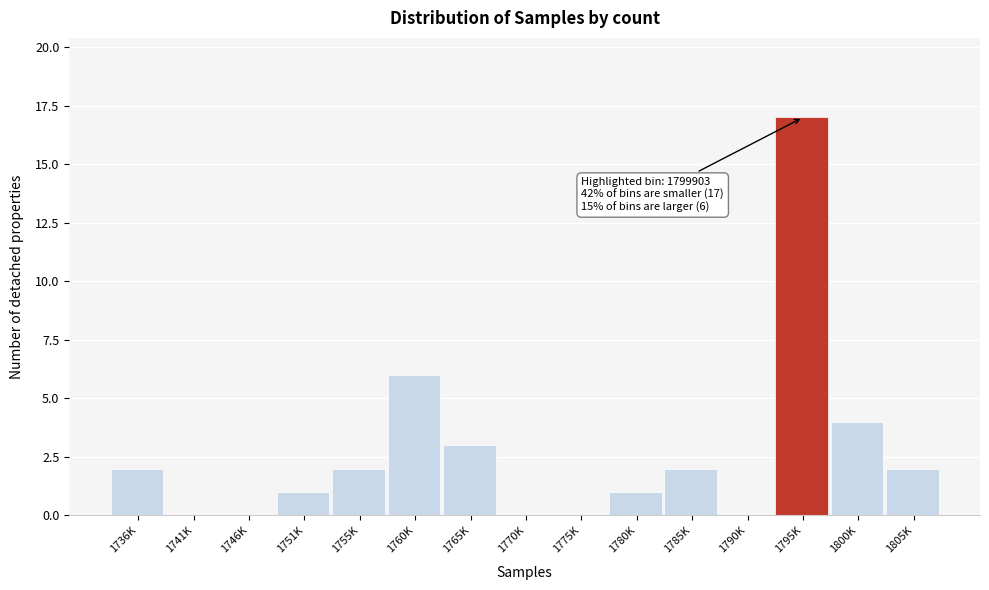

Reading left to right, what are all the values shown in this chart?

1736K=2	1741K=0	1746K=0	1751K=1	1755K=2	1760K=6	1765K=3	1770K=0	1775K=0	1780K=1	1785K=2	1790K=0	1795K=17	1800K=4	1805K=2